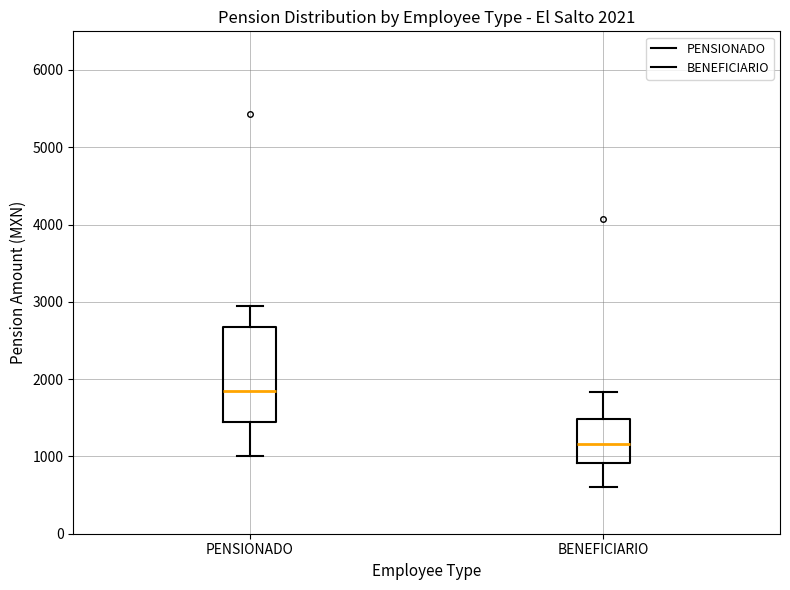

Which box has the lowest median line?

BENEFICIARIO